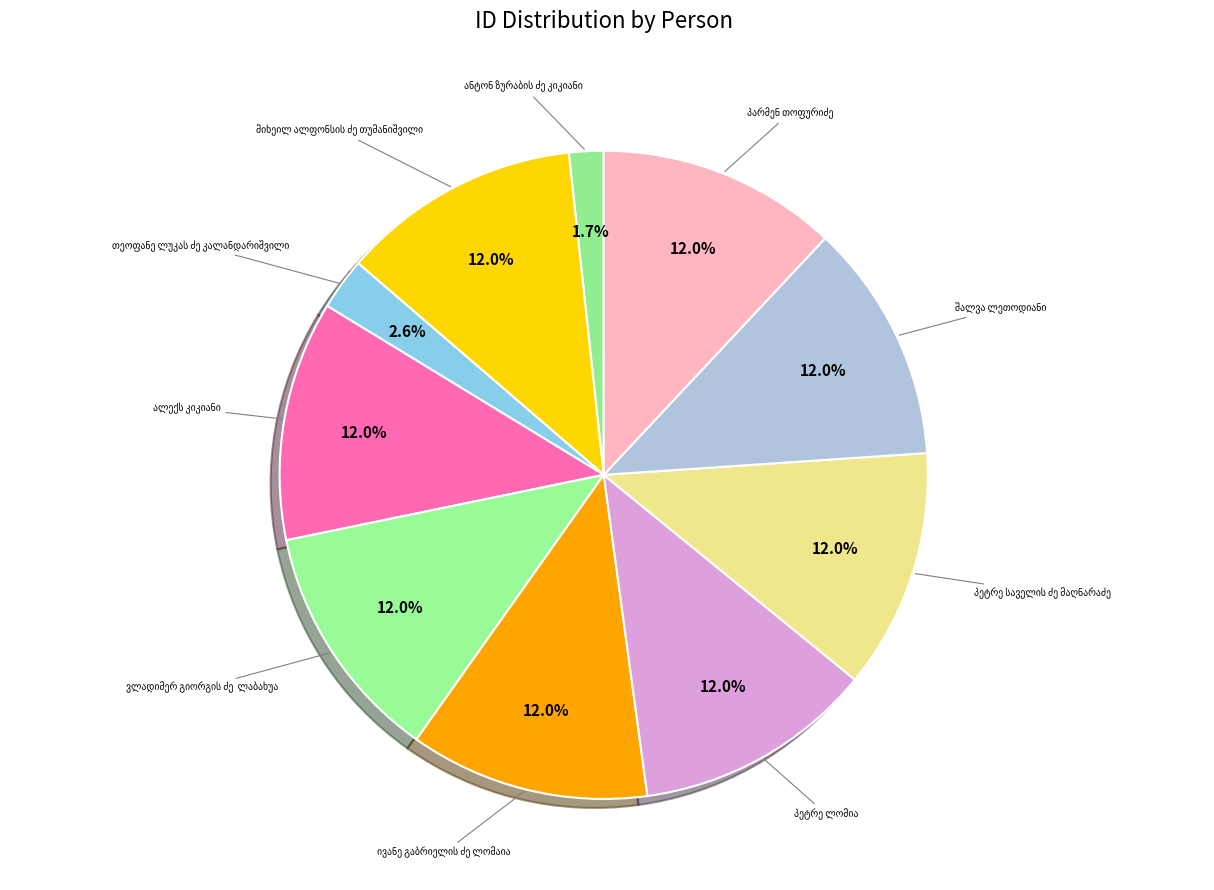

Between ვლადიმერ გიორგის ძე  ლაბახუა and თეოფანე ლუკას ძე კალანდარიშვილი, which is larger?

ვლადიმერ გიორგის ძე  ლაბახუა